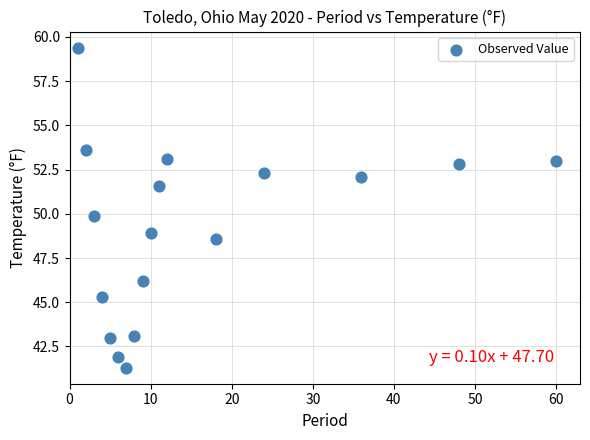

What is the range of X values (max minus min)?

59.0